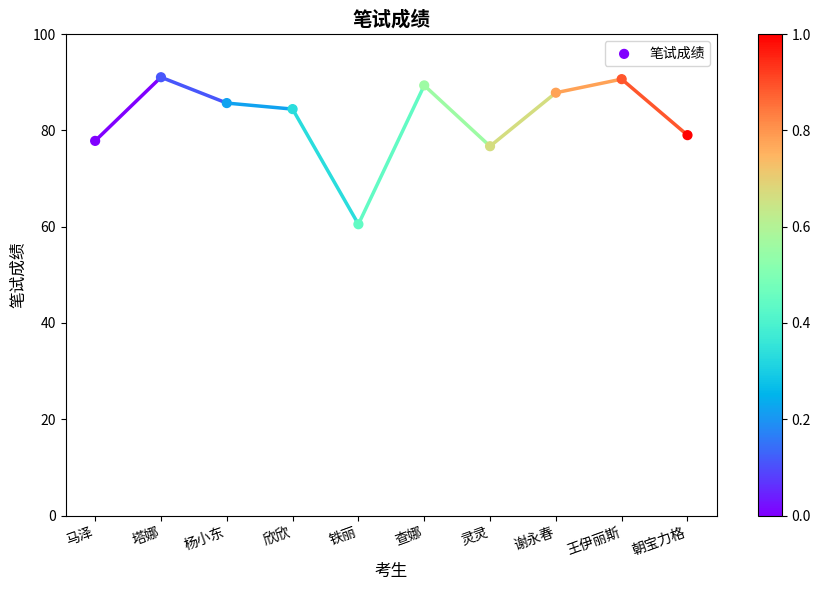

What Y value in the scatter plot is closest to 75?

76.7